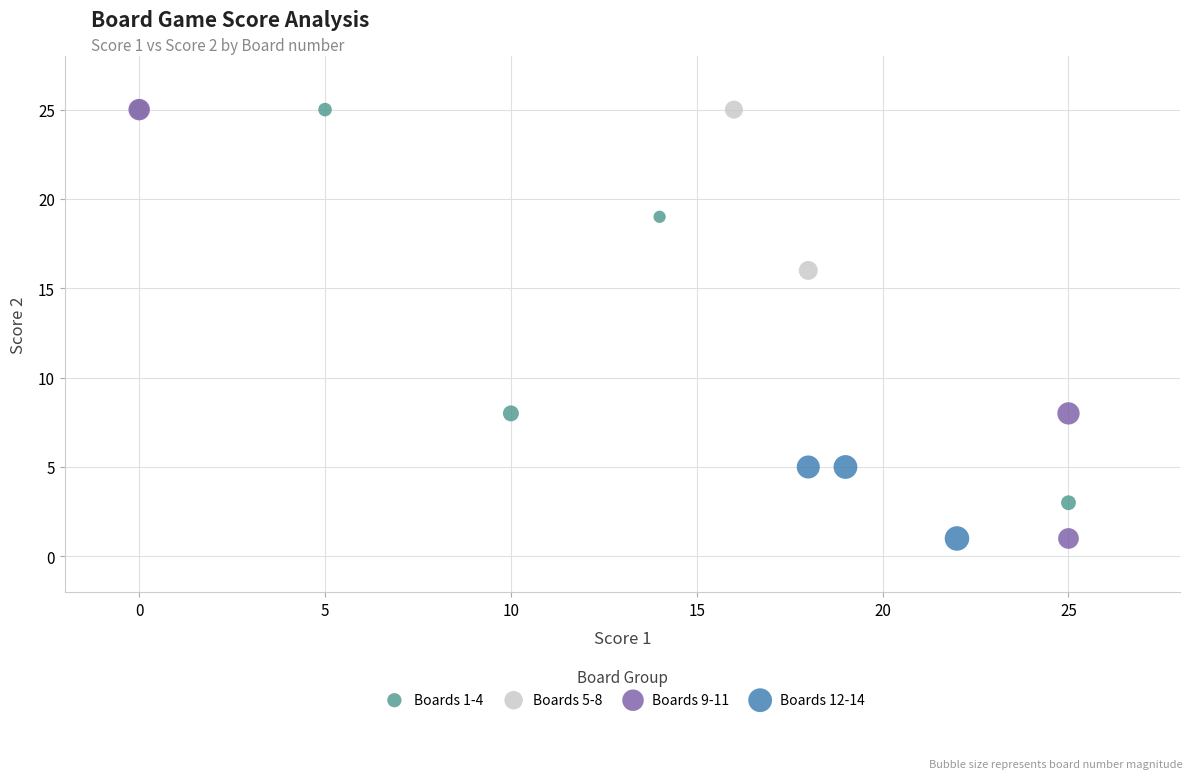

Which series has the widest spread of Y values?

Boards 9-11